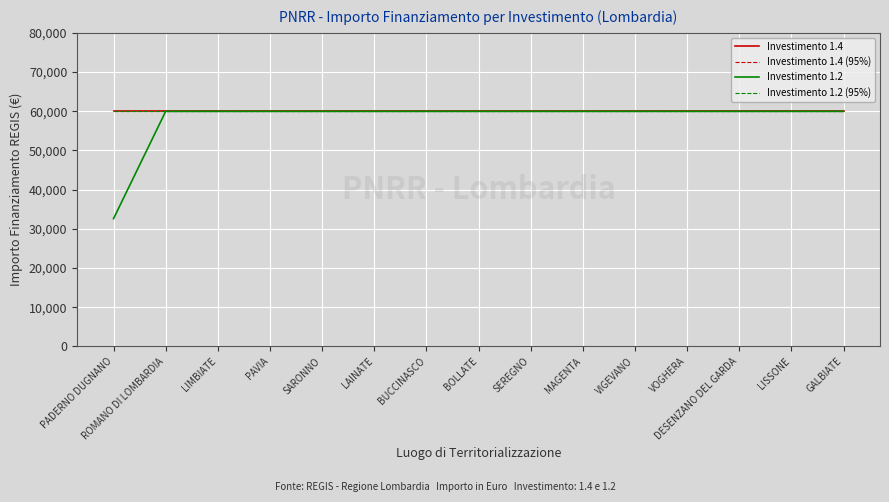

Does the chart have visible grid lines?

Yes